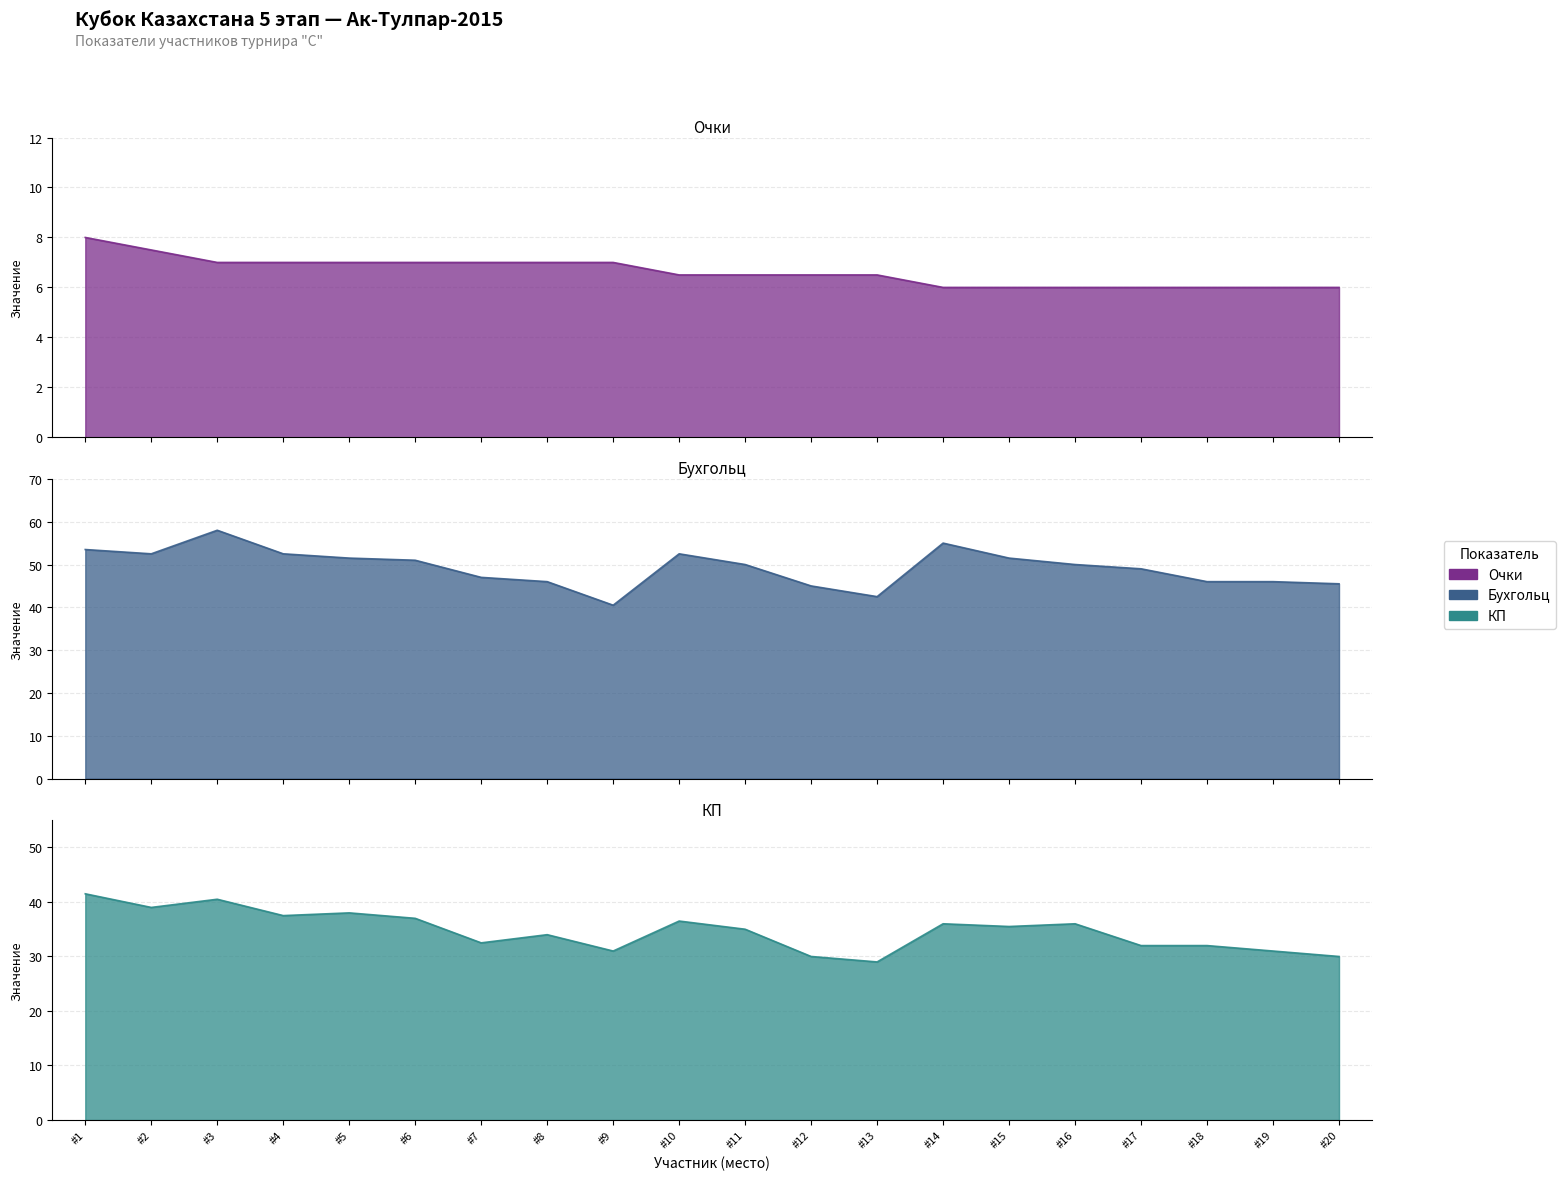

Reading right to left, extract all data points from this chart.

Очки: 6.0	6.0	6.0	6.0	6.0	6.0	6.0	6.5	6.5	6.5	6.5	7.0	7.0	7.0	7.0	7.0	7.0	7.0	7.5	8.0
Бухгольц: 45.5	46.0	46.0	49.0	50.0	51.5	55.0	42.5	45.0	50.0	52.5	40.5	46.0	47.0	51.0	51.5	52.5	58.0	52.5	53.5
КП: 30.0	31.0	32.0	32.0	36.0	35.5	36.0	29.0	30.0	35.0	36.5	31.0	34.0	32.5	37.0	38.0	37.5	40.5	39.0	41.5